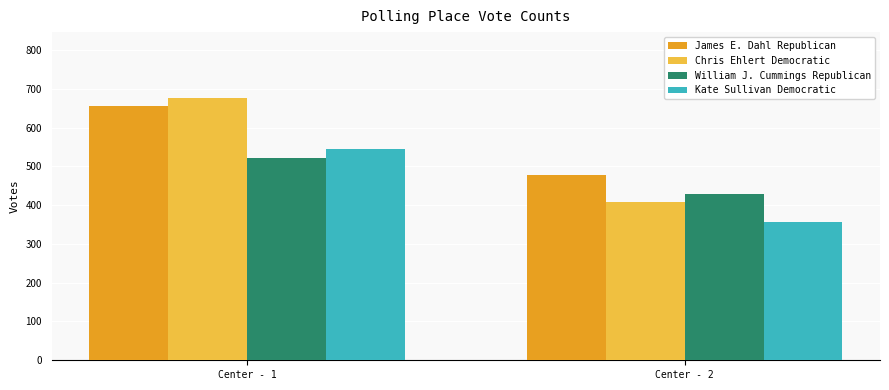

What is the value of the Kate Sullivan Democratic bar at the 2nd from the left?

357